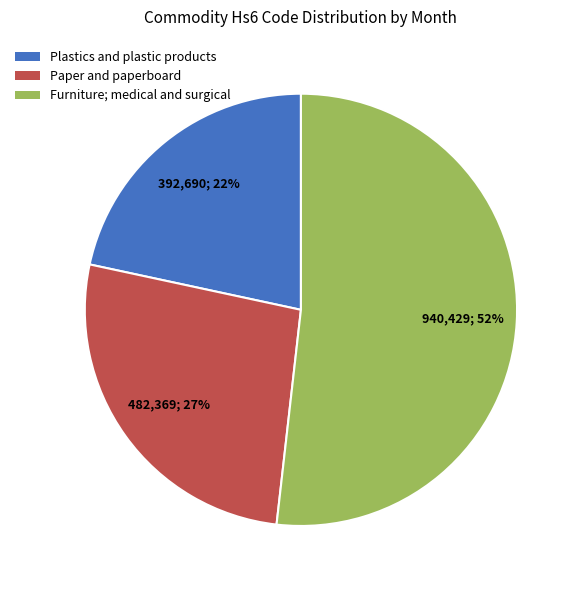

What is the ratio of the value at Plastics and plastic products to the value at Paper and paperboard?

0.8